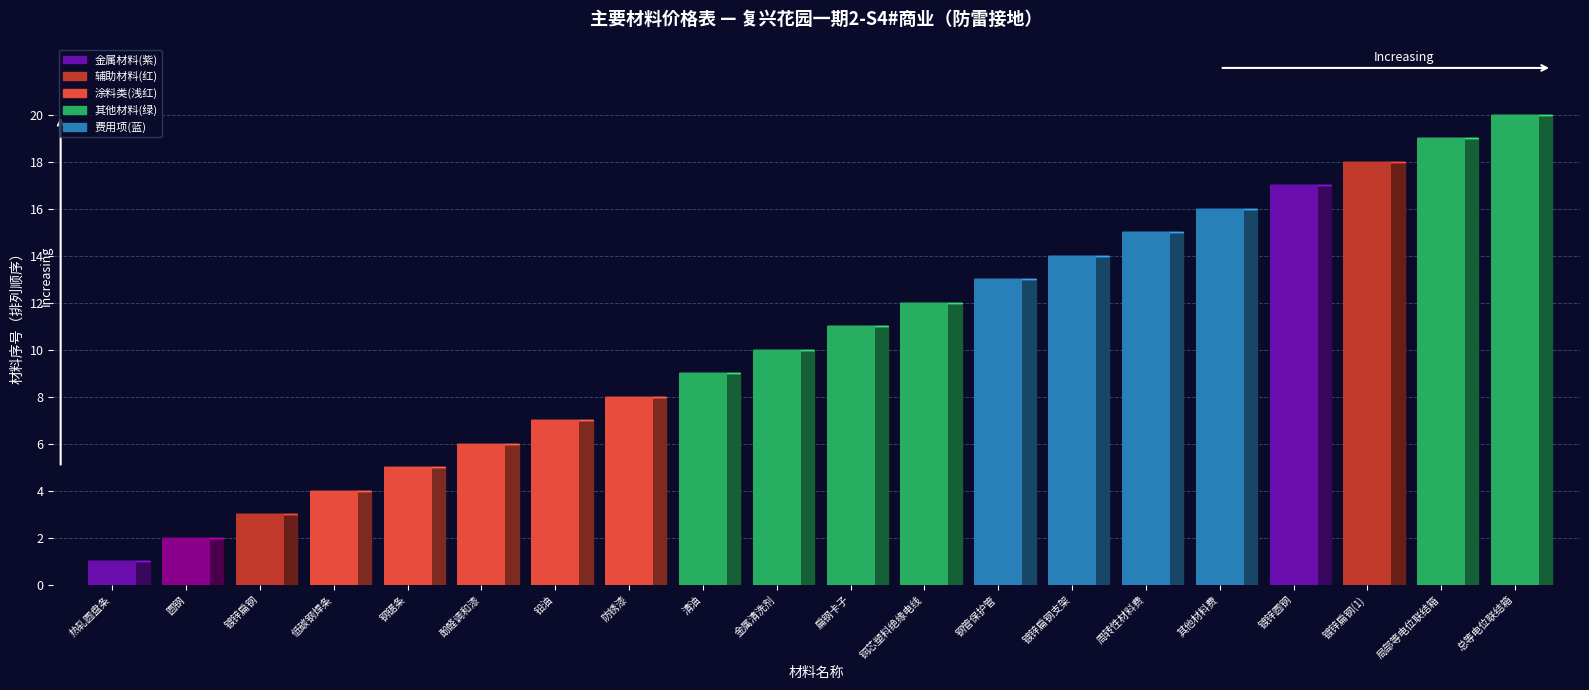

Rank the categories by value from highest to lowest.

总等电位联结箱, 局部等电位联结箱, 镀锌扁钢(1), 镀锌圆钢, 其他材料费, 周转性材料费, 镀锌扁钢支架, 钢管保护管, 铜芯塑料绝缘电线, 扁钢卡子, 金属清洗剂, 清油, 防锈漆, 铅油, 酚醛调和漆, 钢锯条, 低碳钢焊条, 镀锌扁钢, 圆钢, 热轧圆盘条